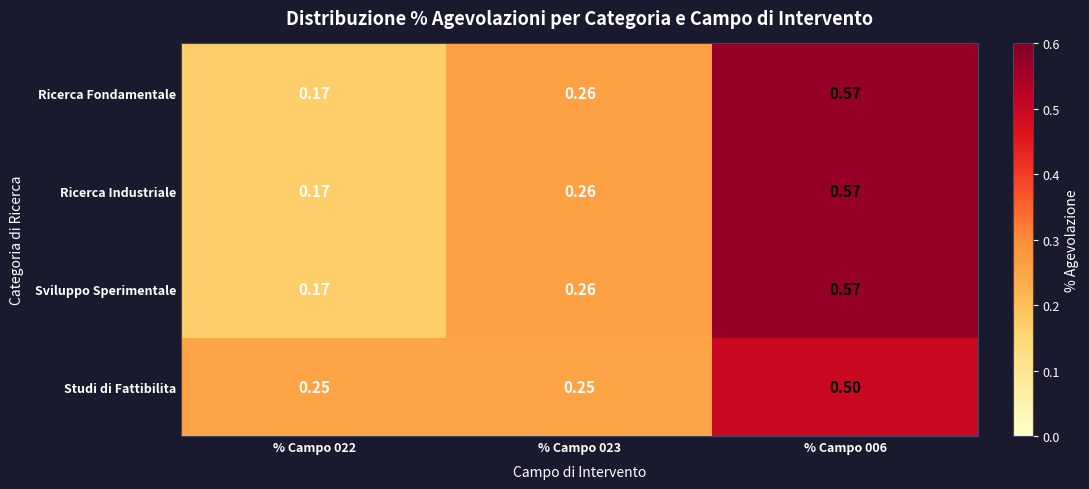

How many categories are shown in the chart?

3